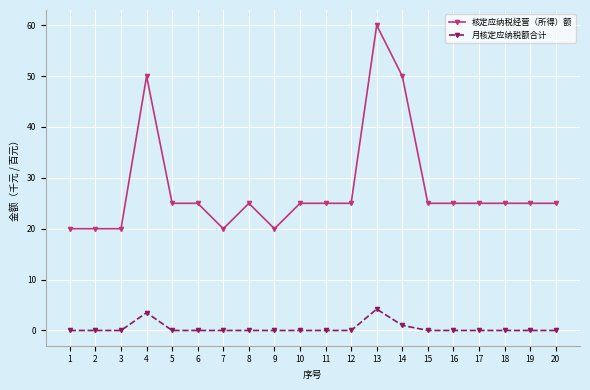

Reading right to left, list all the values displayed in this chart.

核定应纳税经营（所得）额: 25.0	25.0	25.0	25.0	25.0	25.0	50.0	60.0	25.0	25.0	25.0	20.0	25.0	20.0	25.0	25.0	50.0	20.0	20.0	20.0
月核定应纳税额合计: 0.0	0.0	0.0	0.0	0.0	0.0	1.0	4.2	0.0	0.0	0.0	0.0	0.0	0.0	0.0	0.0	3.5	0.0	0.0	0.0